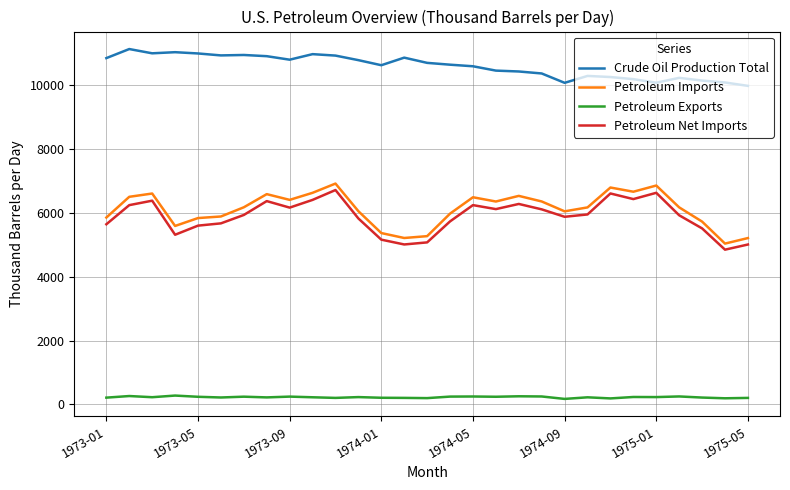

What is the maximum value shown in the chart?

11140.1